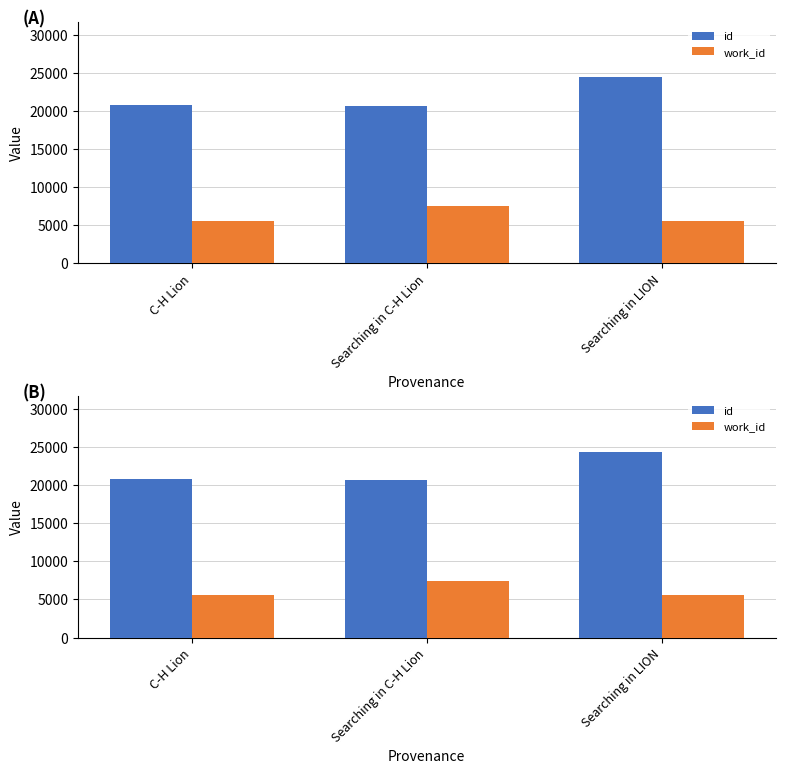

What is the label of the 2nd bar from the left?

Searching in C-H Lion